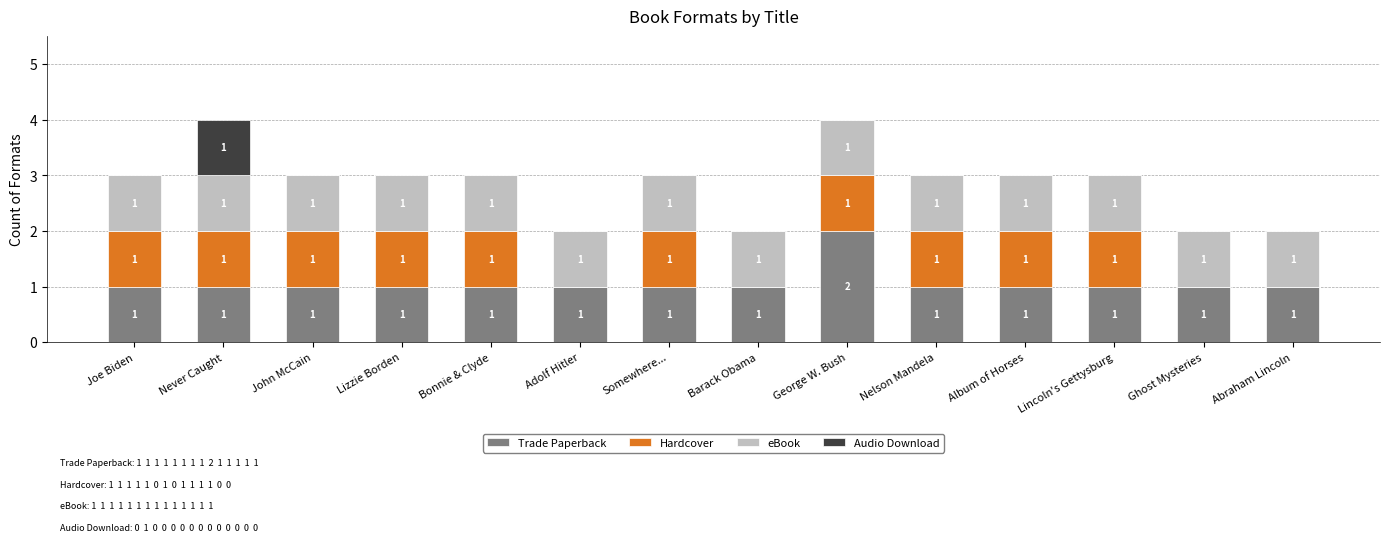

What is the total value across all series at Ghost Mysteries?

2